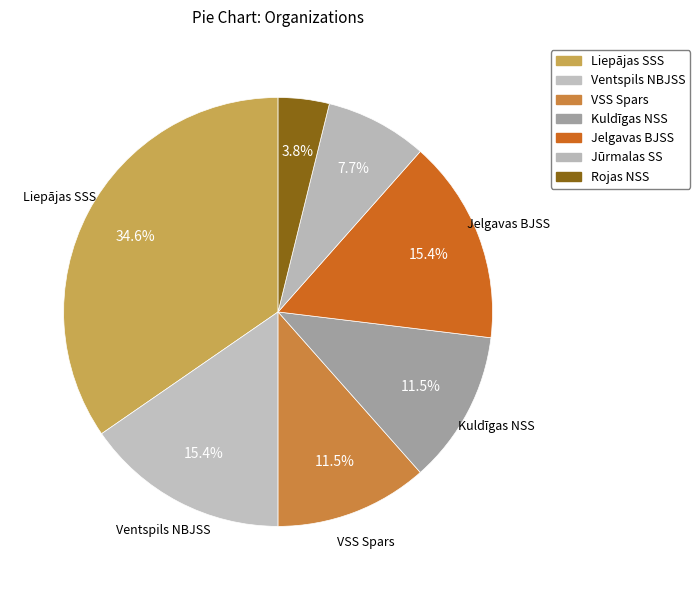

Is there a majority slice in this chart?

No